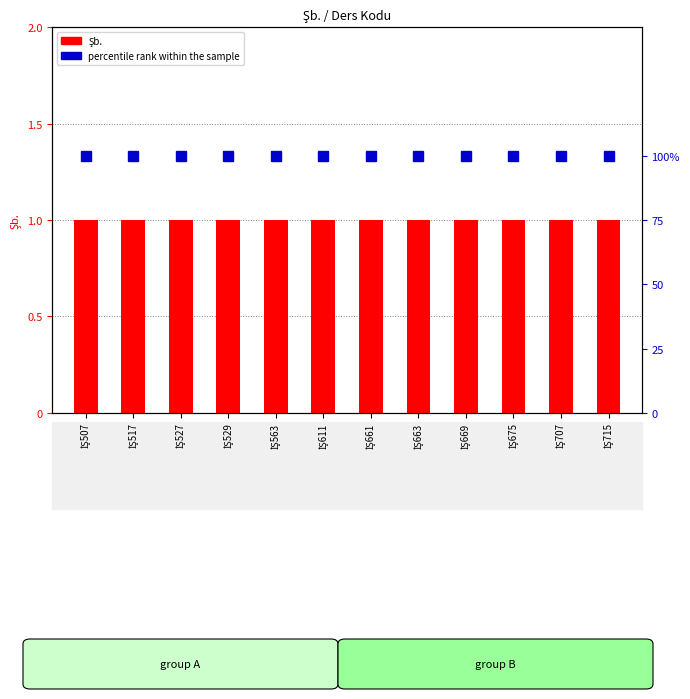

Rank the series at İŞ611 from lowest to highest value.

Şb., percentile rank within the sample